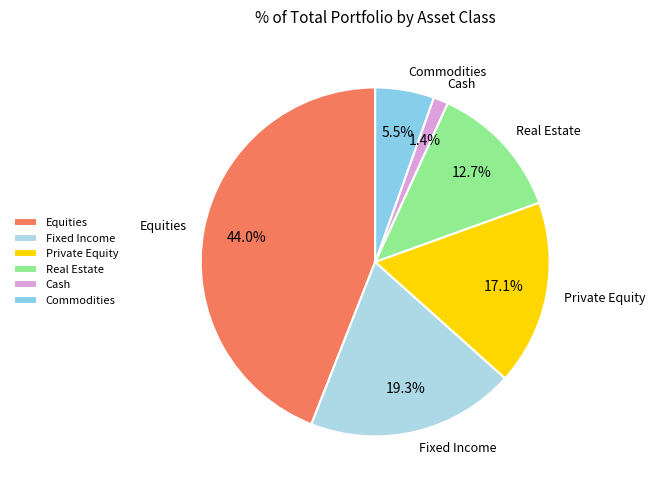

What portion of the pie excludes Commodities?

94.5%